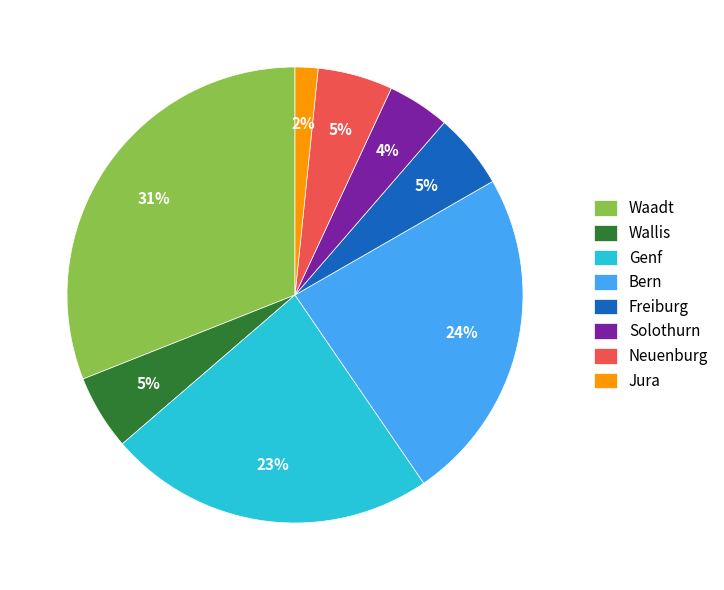

Is there any slice that represents more than half of the pie?

No